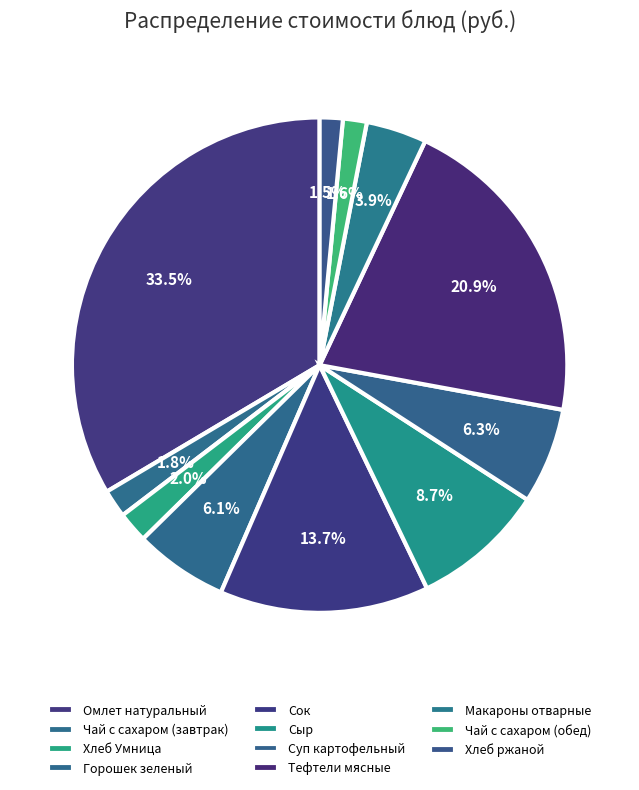

How many segments does this pie chart have?

11